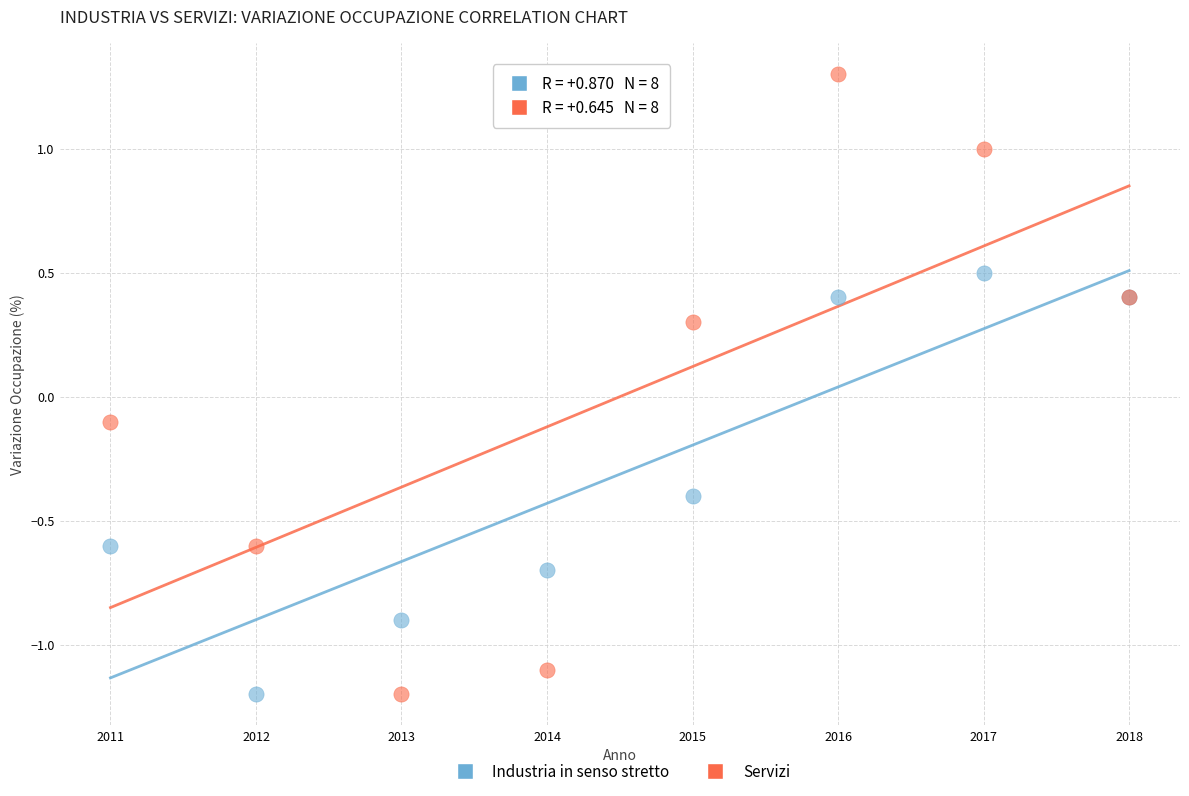

What is the X range (max minus min) for the scatter plot?

7.0